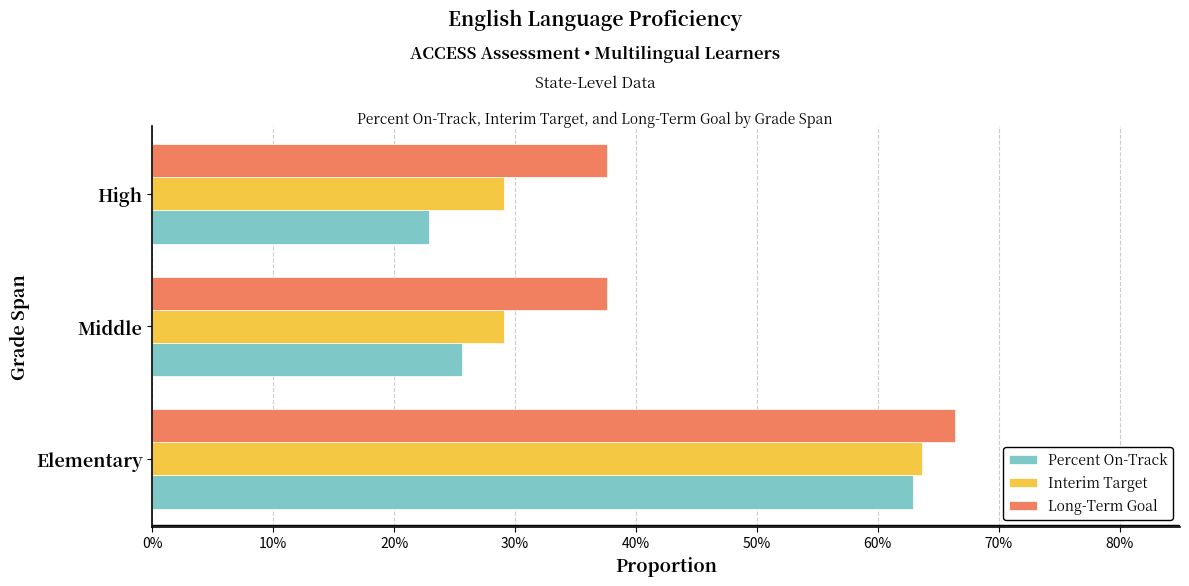

Which series has the largest total across all categories?

Long-Term Goal